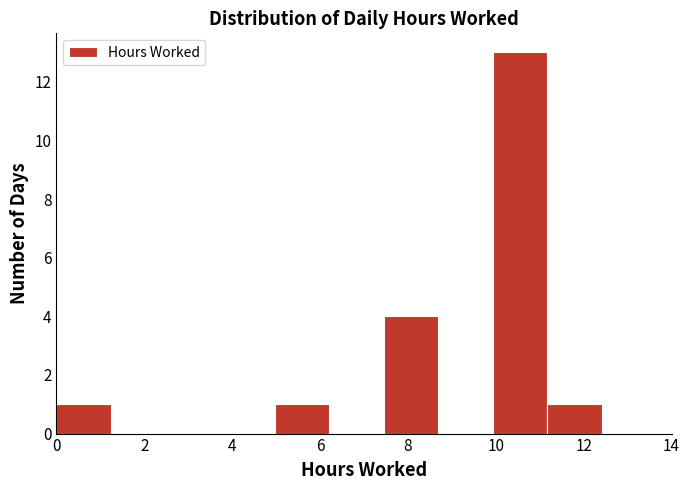

How tall is the bar that spans 5.0 to 6.2 on the x-axis? Neither the bar edges nor the heights are printed on the chart, so give them approximately, as read against the axes.

1